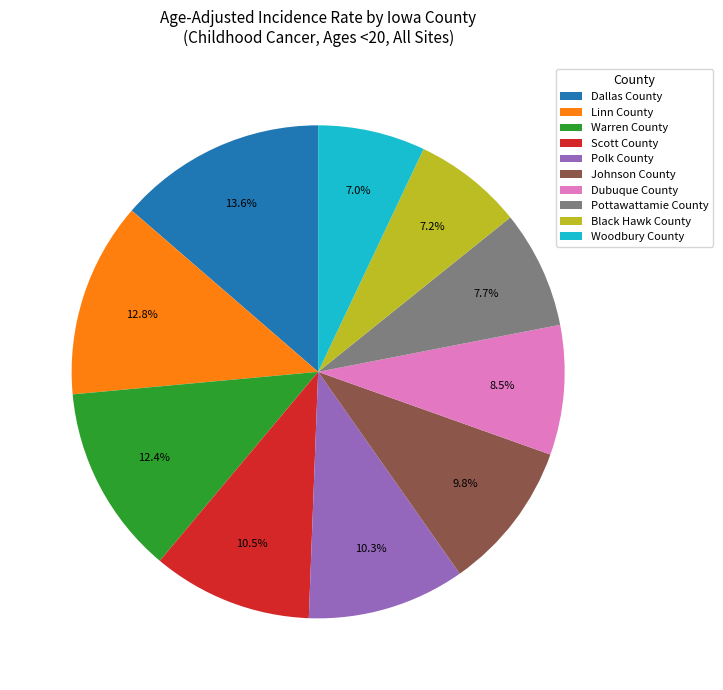

How many segments does this pie chart have?

10